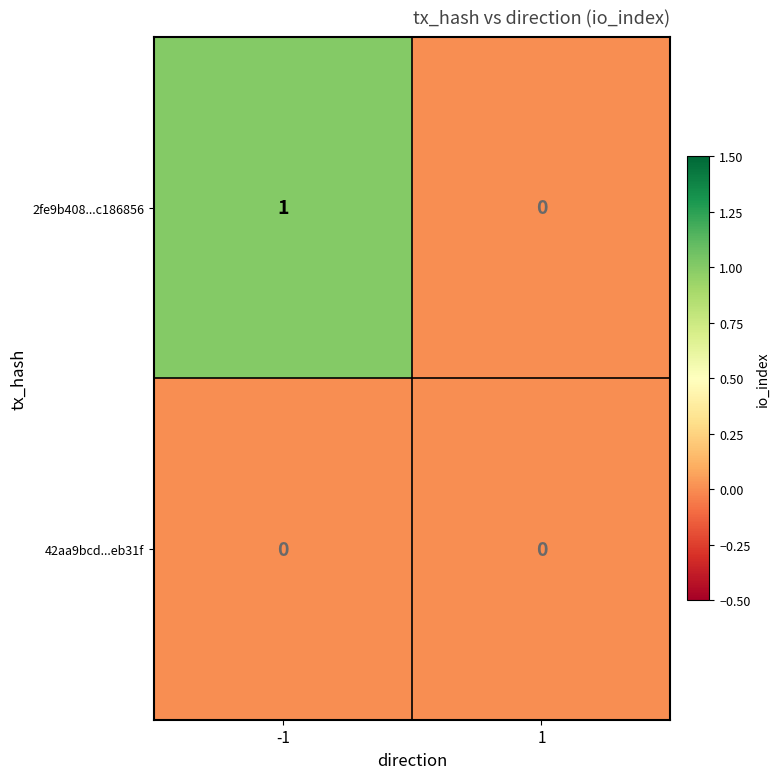

Between -1 and 1, which series saw the biggest shift?

2fe9b408...c186856